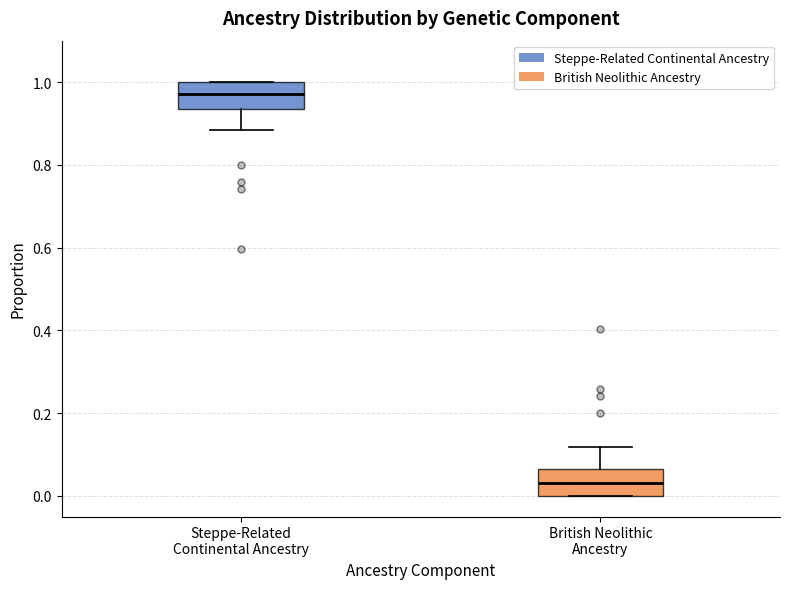

Reading left to right, transcribe this box plot: for each box, give where its median line is, the range the box spans, and where its two whiskers end, as read against the y-axis. The values are not printed on the chart, so give them approximately, as read against the axis.

Steppe-Related Continental Ancestry: median 0.98, box 0.94 to 1.00, whiskers 0.88 to 1.00
British Neolithic Ancestry: median 0.04, box 0.00 to 0.06, whiskers 0.00 to 0.12